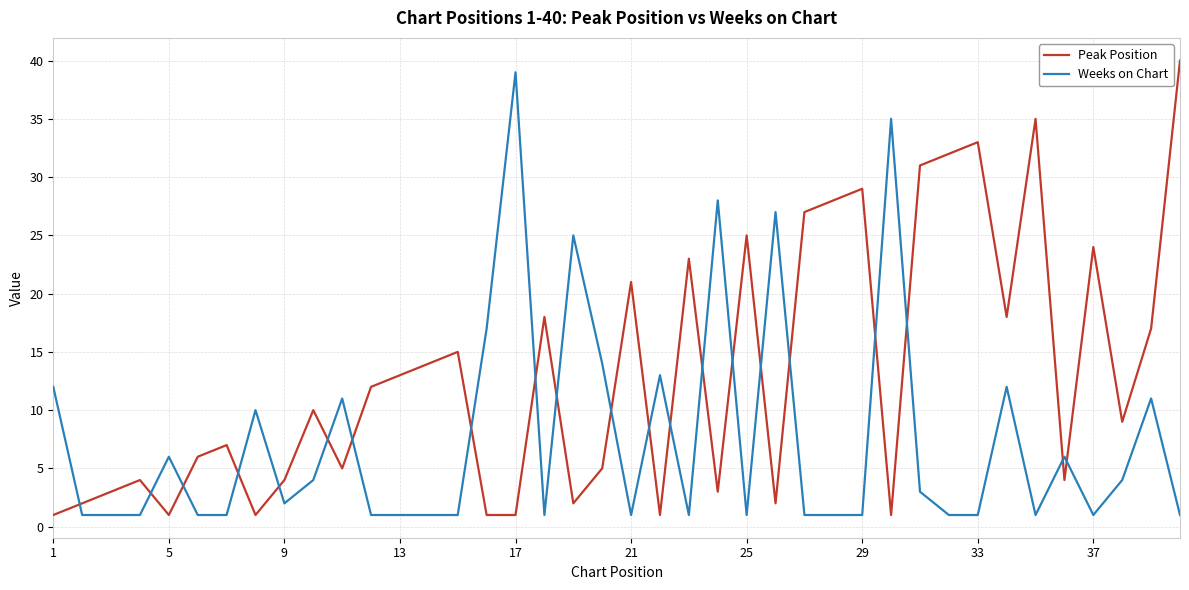

What is the minimum value shown in the chart?

1